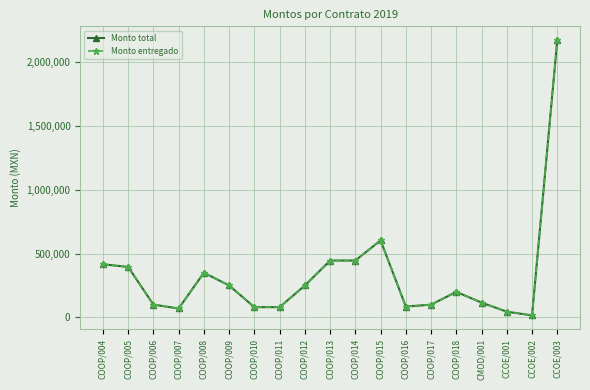

Is this an area chart (filled region under the line)?

No